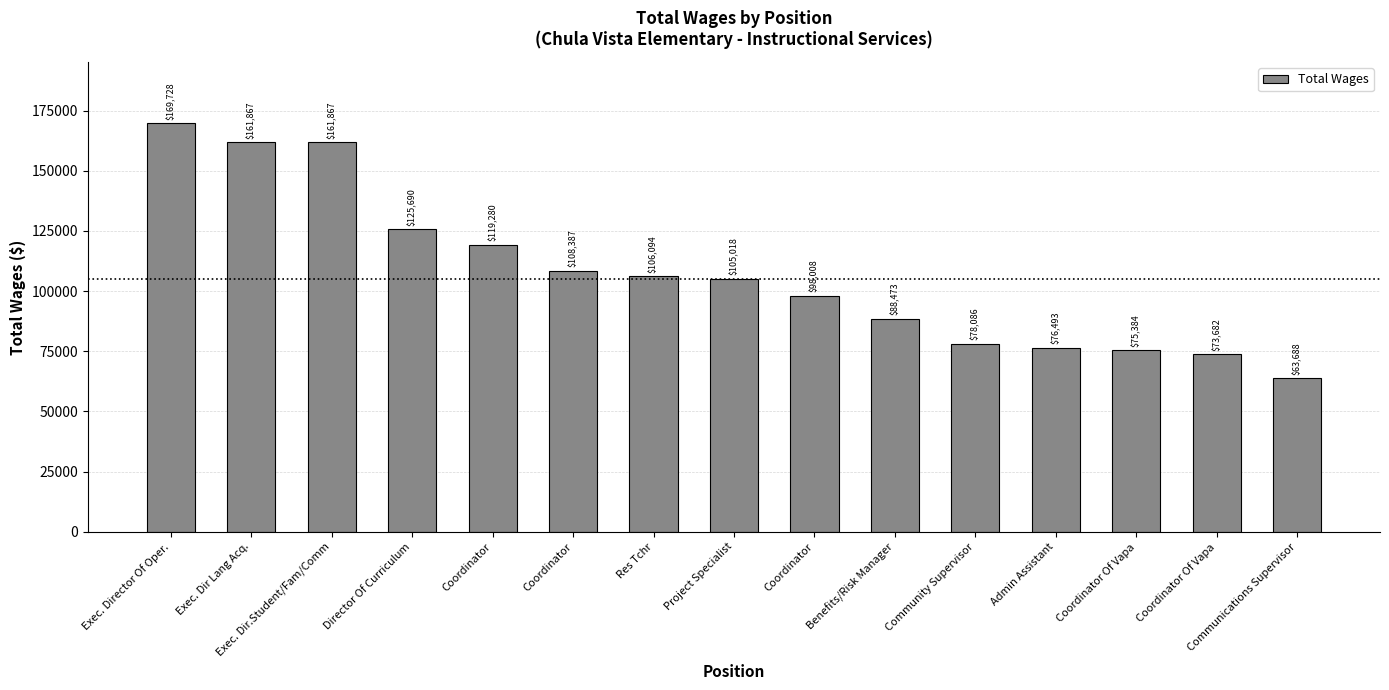

List the labels in order of value, smallest first.

Communications Supervisor, Coordinator Of Vapa, Coordinator Of Vapa, Admin Assistant, Community Supervisor, Benefits/Risk Manager, Coordinator, Project Specialist, Res Tchr, Coordinator, Coordinator, Director Of Curriculum, Exec. Dir Lang Acq., Exec. Dir.Student/Fam/Comm, Exec. Director Of Oper.